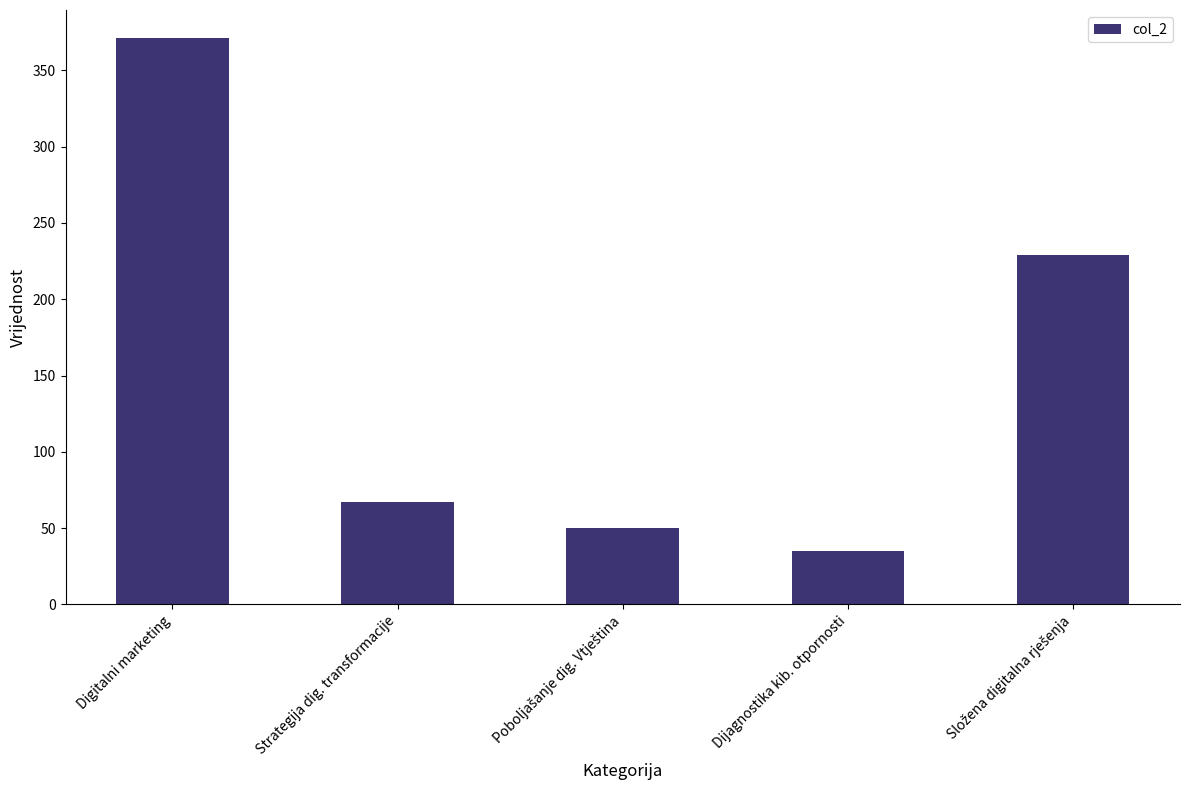

Is it true that the value at Dijagnostika kib. otpornosti is 35?

True